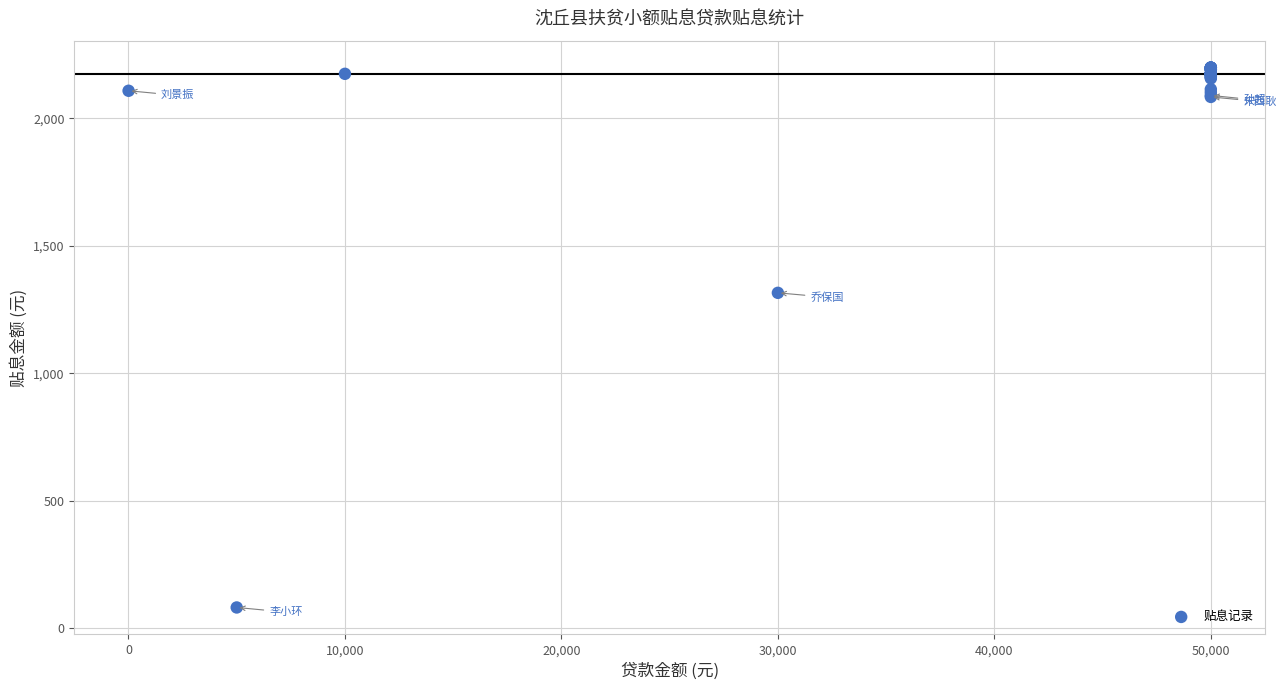

What Y value in the scatter plot is closest to 1140?

1315.9